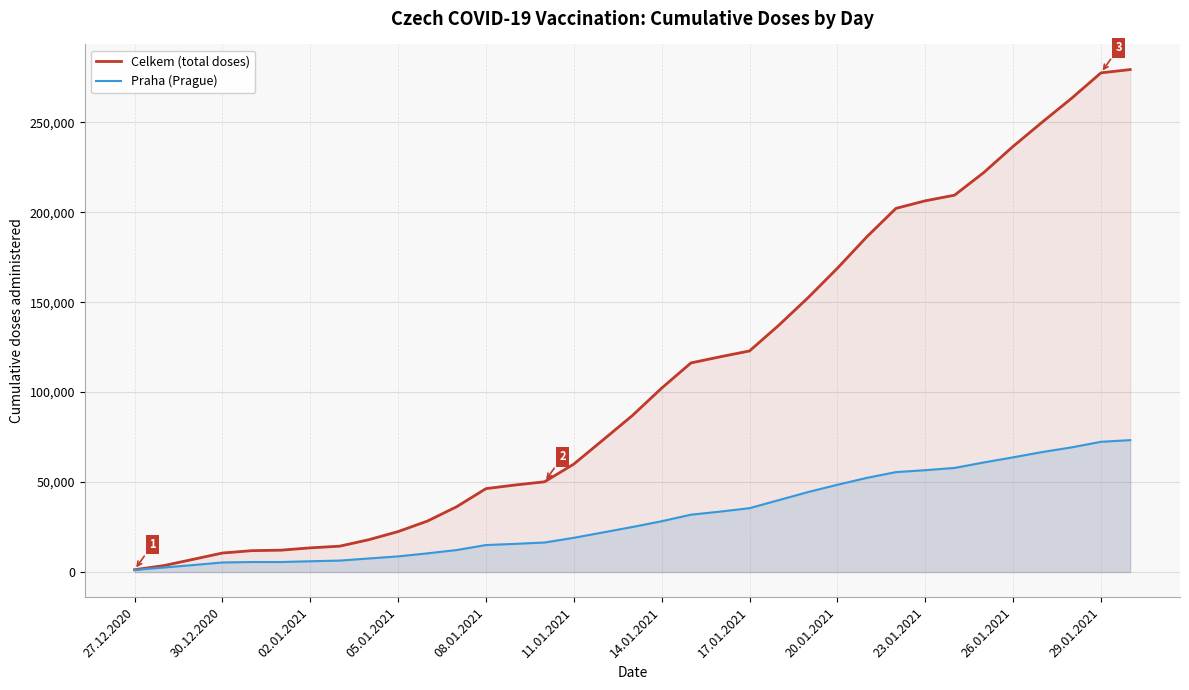

How many values in the Celkem (total doses) series exceed 86983?

17